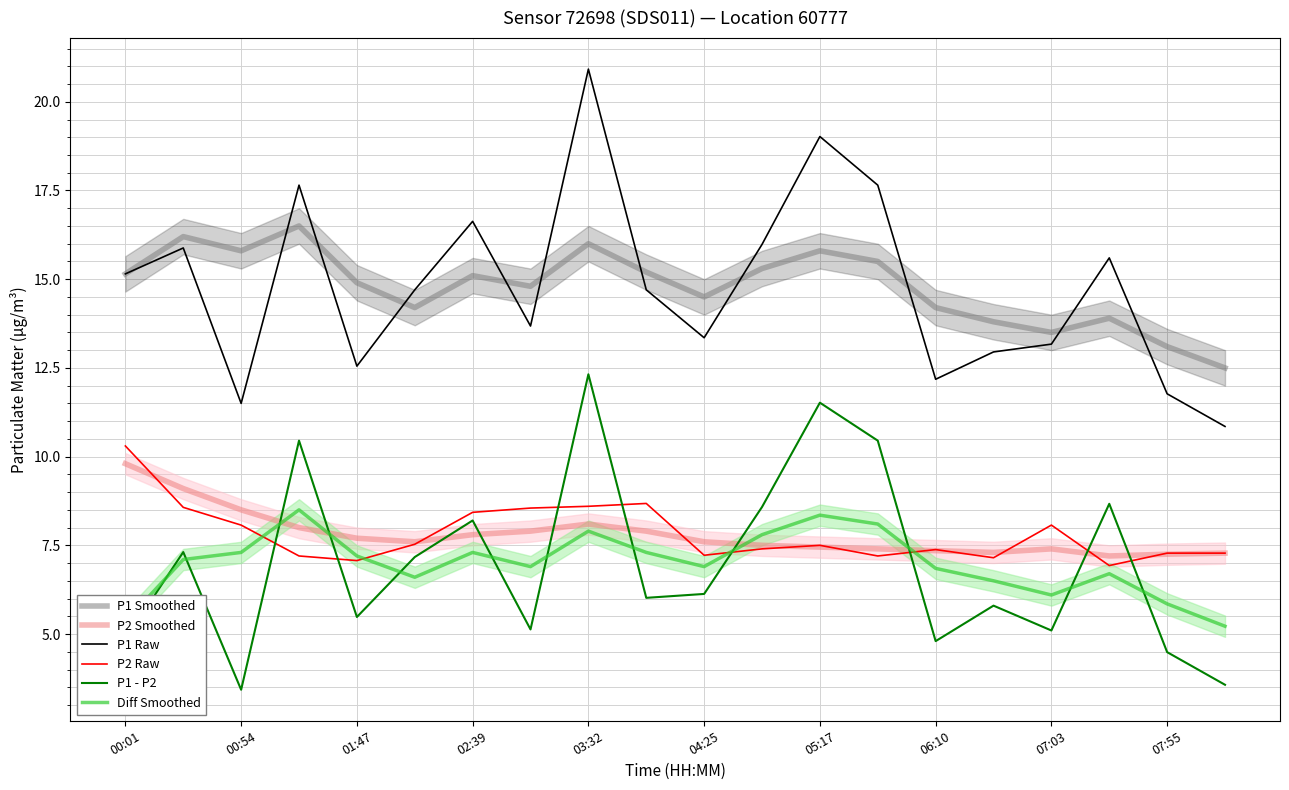

Which series has the largest range (max minus min)?

P1 Raw